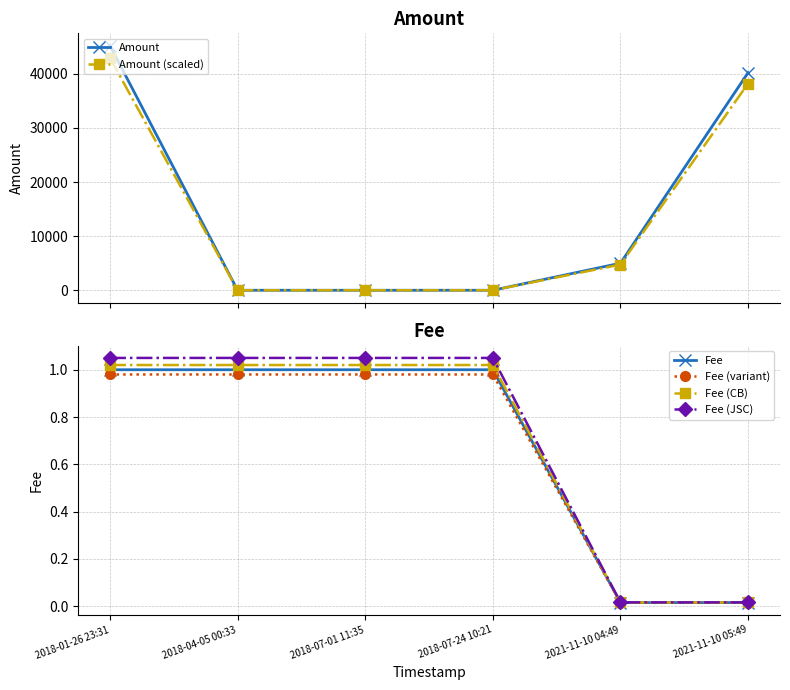

What value does the Amount series have at 2021-11-10 05:49?

40205.8